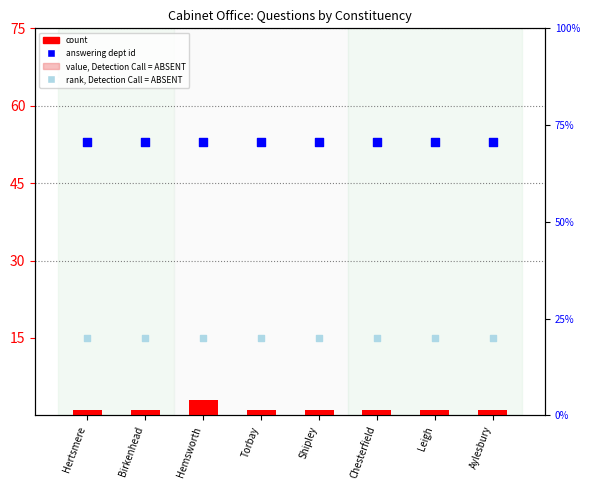

What is the total value across all series at Hertsmere?

70